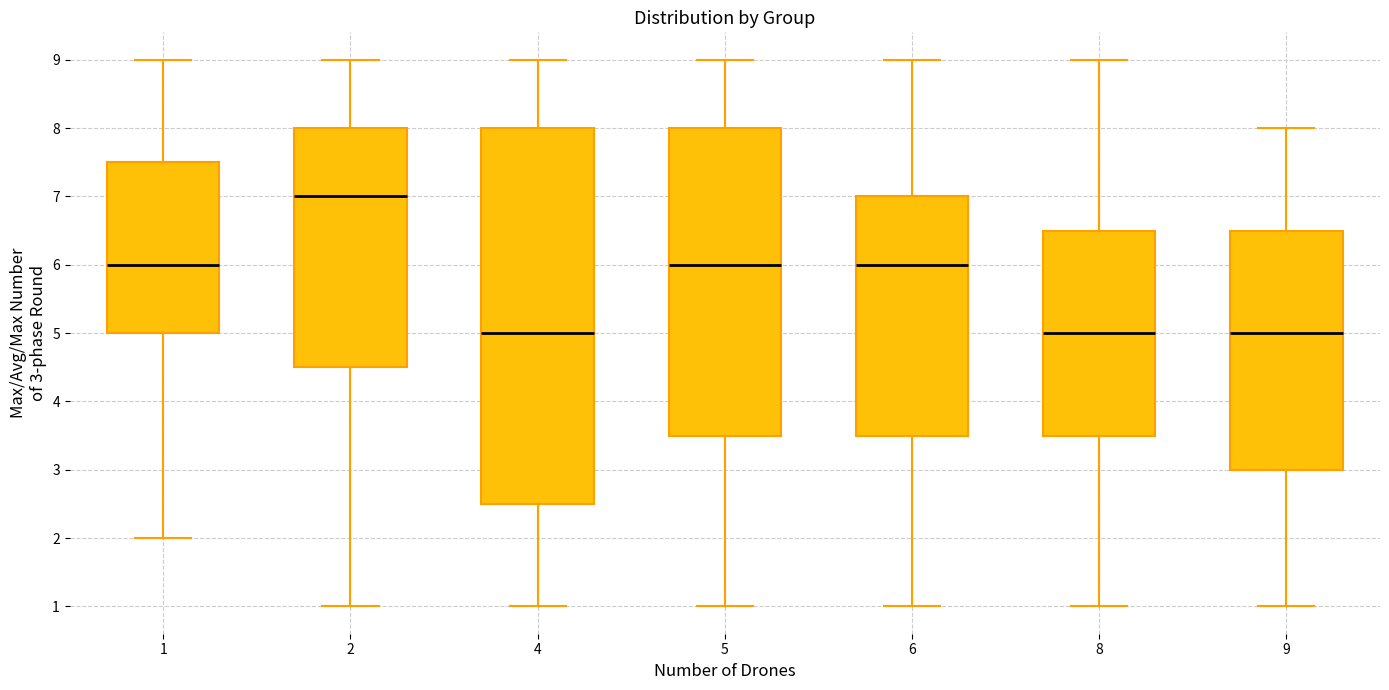

Reading left to right, read every box against the y-axis: the position of its median line, the range the box covers, and the ends of its whiskers. The values are not printed on the chart, so give them approximately, as read against the axis.

1: median 6.0, box 5.0 to 7.5, whiskers 2.0 to 9.0
2: median 7.0, box 4.5 to 8.0, whiskers 1.0 to 9.0
4: median 5.0, box 2.5 to 8.0, whiskers 1.0 to 9.0
5: median 6.0, box 3.5 to 8.0, whiskers 1.0 to 9.0
6: median 6.0, box 3.5 to 7.0, whiskers 1.0 to 9.0
8: median 5.0, box 3.5 to 6.5, whiskers 1.0 to 9.0
9: median 5.0, box 3.0 to 6.5, whiskers 1.0 to 8.0